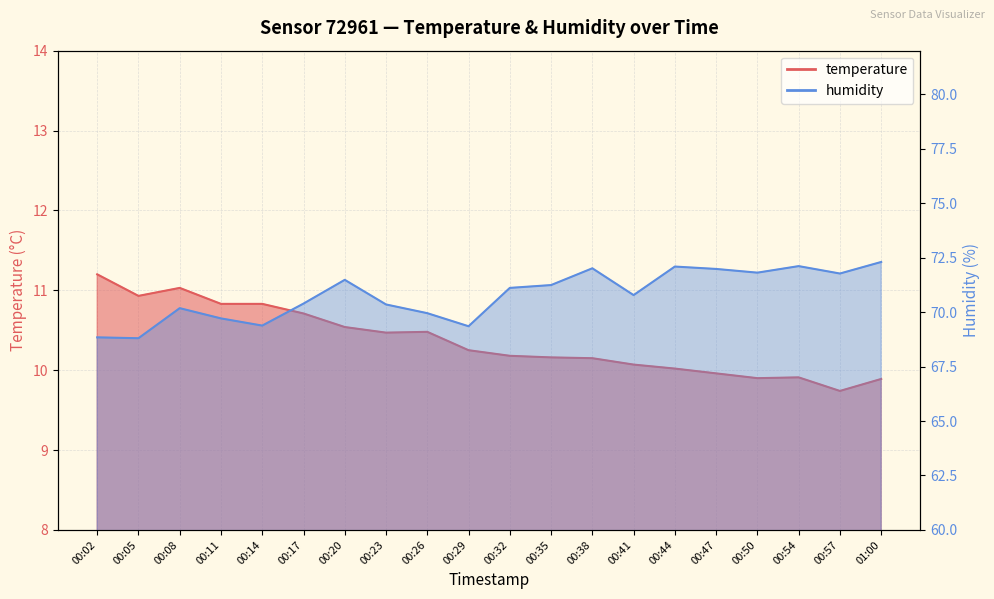

What is the label of the 12th point from the right?

00:26